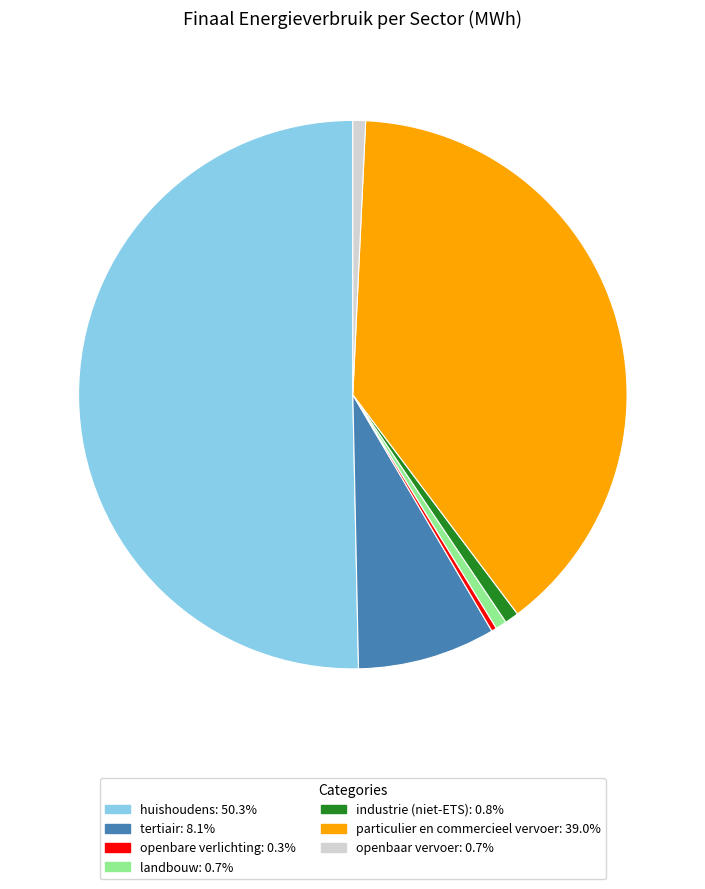

True or false: particulier en commercieel vervoer accounts for 48% of the total.

False